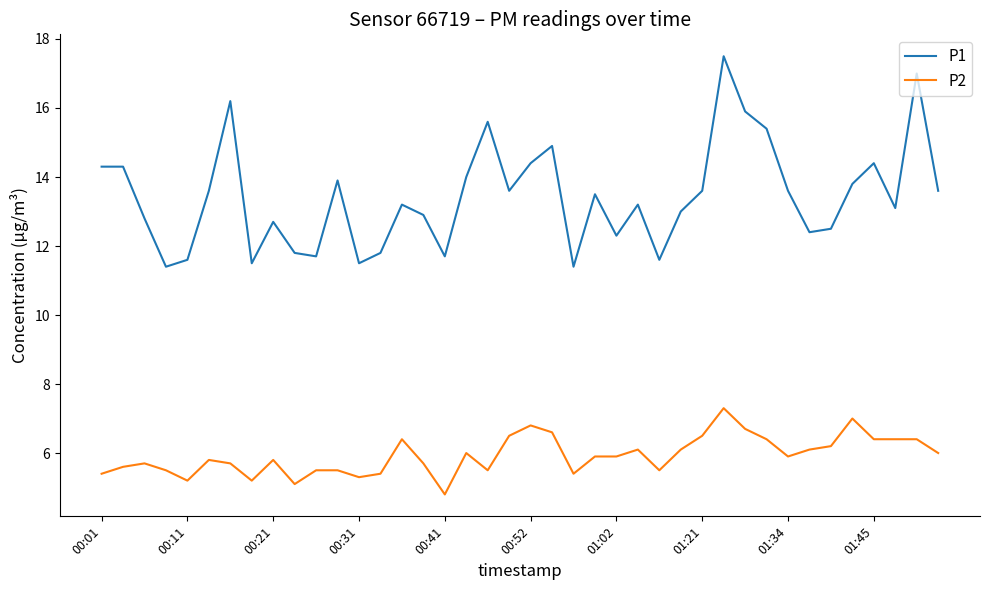

True or false: P2 and P1 intersect in this chart.

False